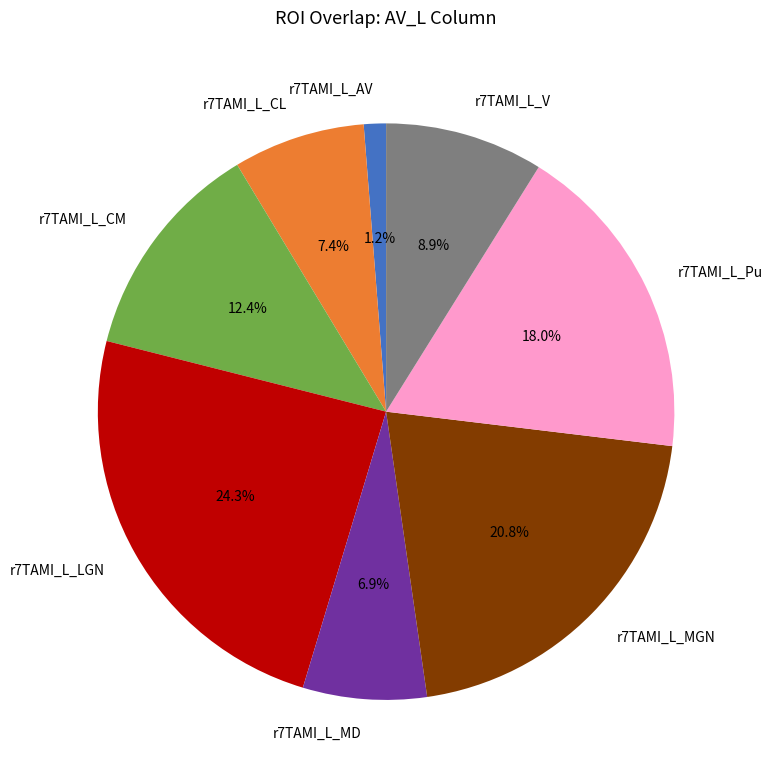

Which slice is the largest?

r7TAMI_L_LGN